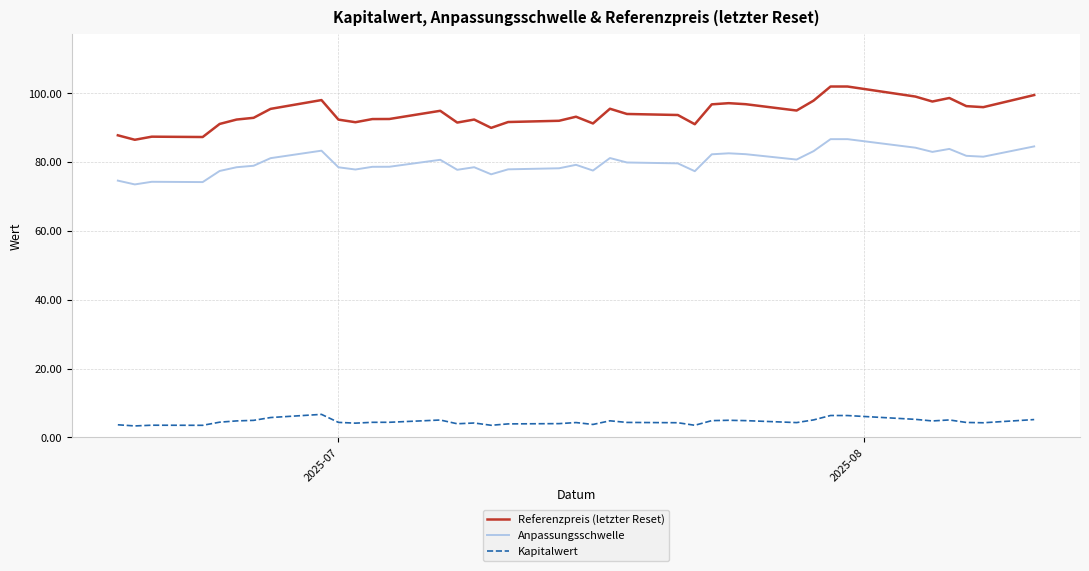

True or false: Referenzpreis (letzter Reset) and Anpassungsschwelle intersect in this chart.

False